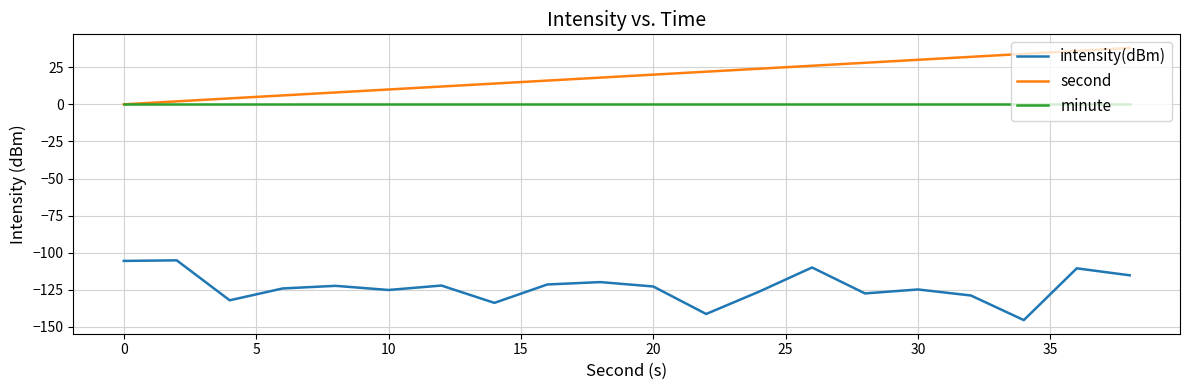

List the series in order of their peak value, lowest first.

intensity(dBm), minute, second